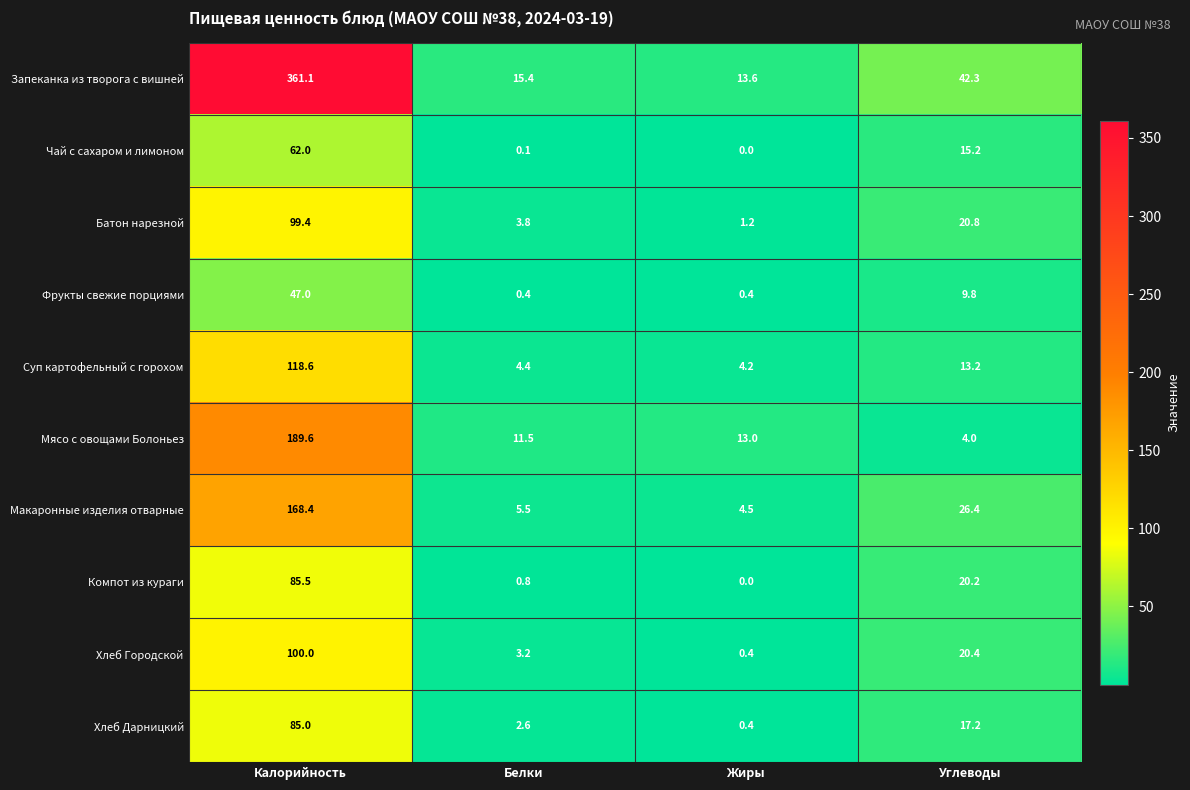

Which series has the largest total across all categories?

Запеканка из творога с вишней